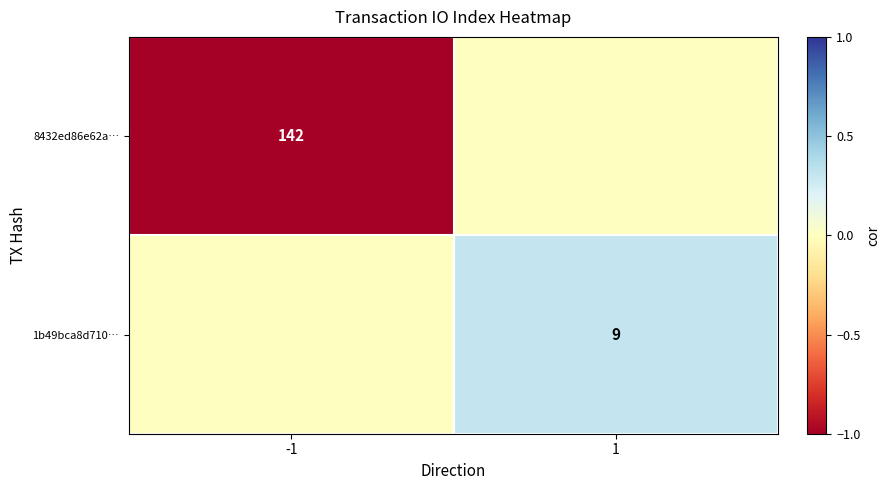

Is it true that 8432ed86e62a… equals -0.4 at -1?

False